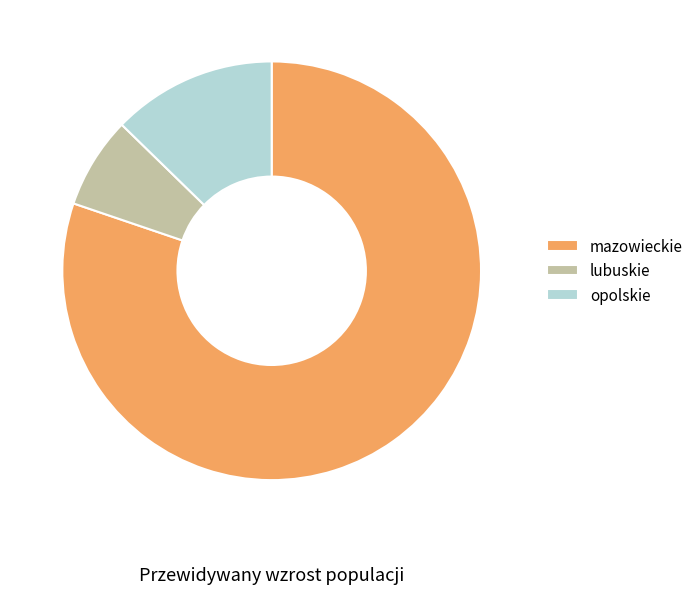

What is the majority slice?

mazowieckie